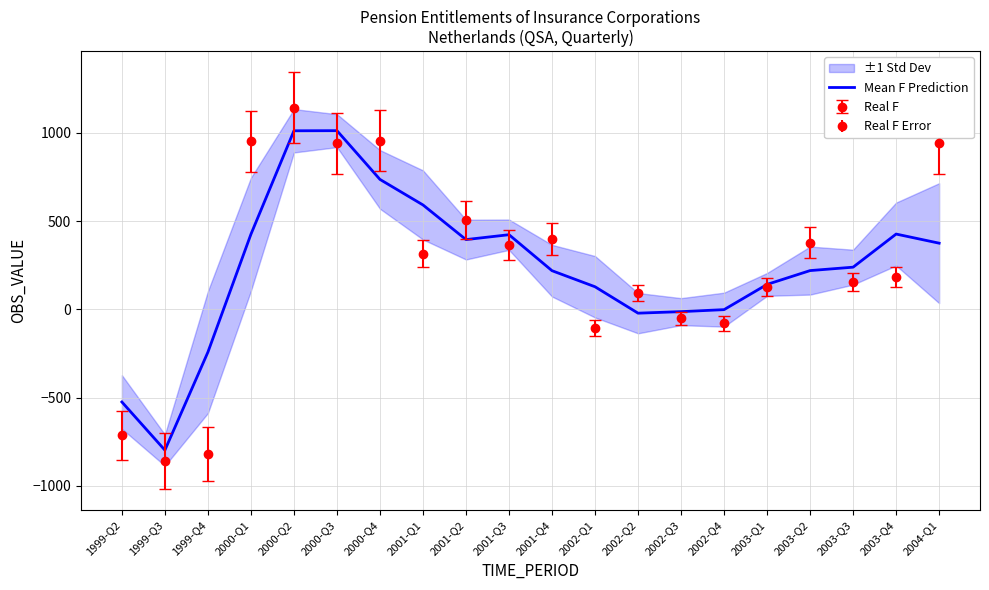

What is the change in value from 2002-Q3 to 2003-Q3?

+252.0